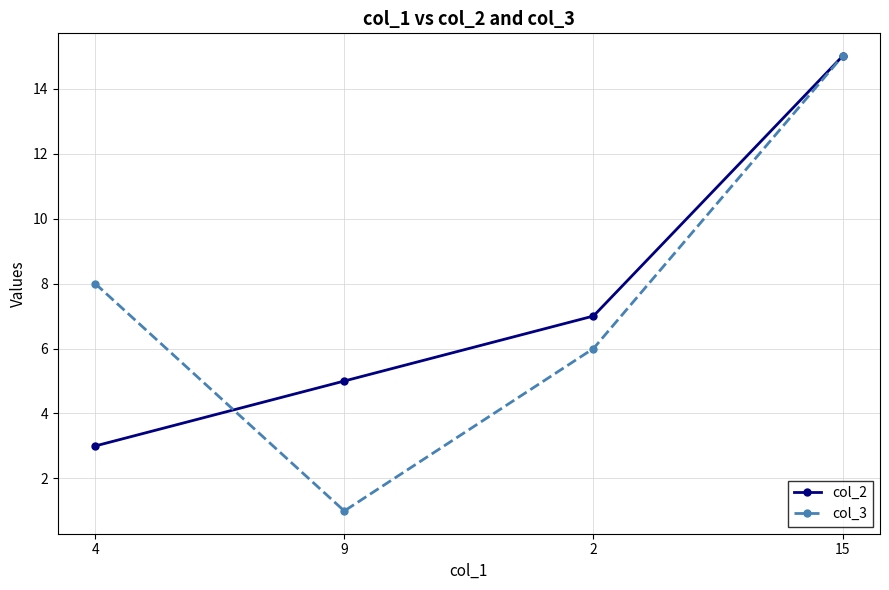

What is the difference between the maximum and minimum values in the col_3 series?

14